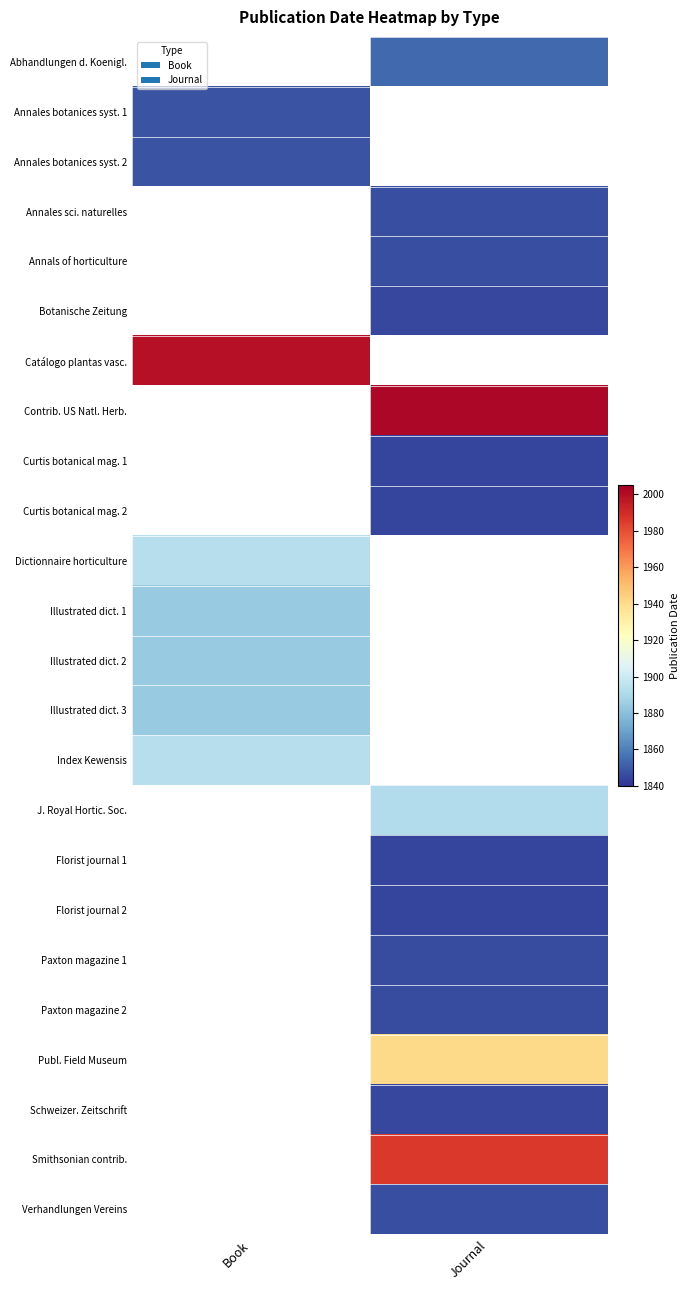

Which has a higher value, Journal or Book?

Book